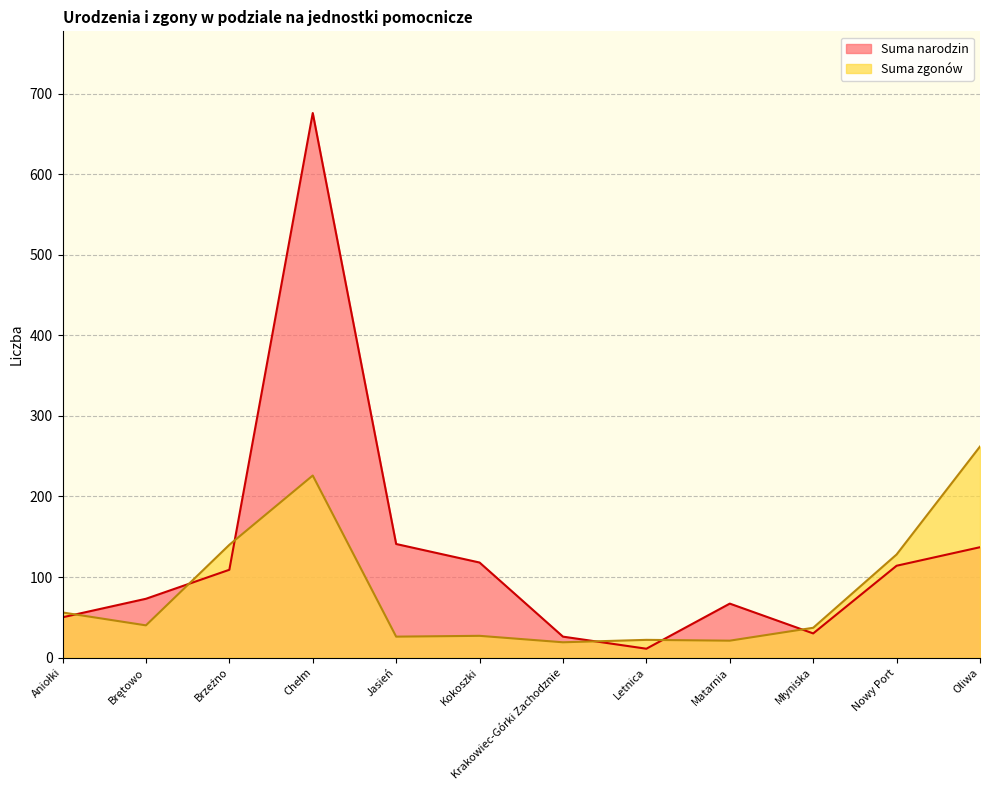

How many intersections are there between Suma zgonów and Suma narodzin?

6